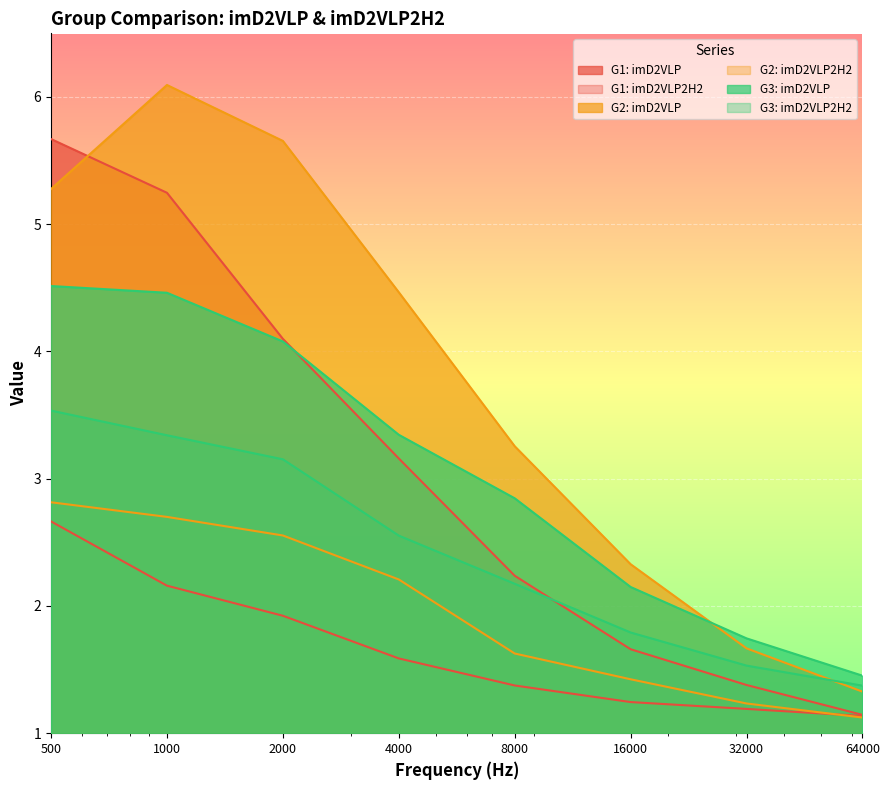

Does the chart display data point markers on the line(s)?

No